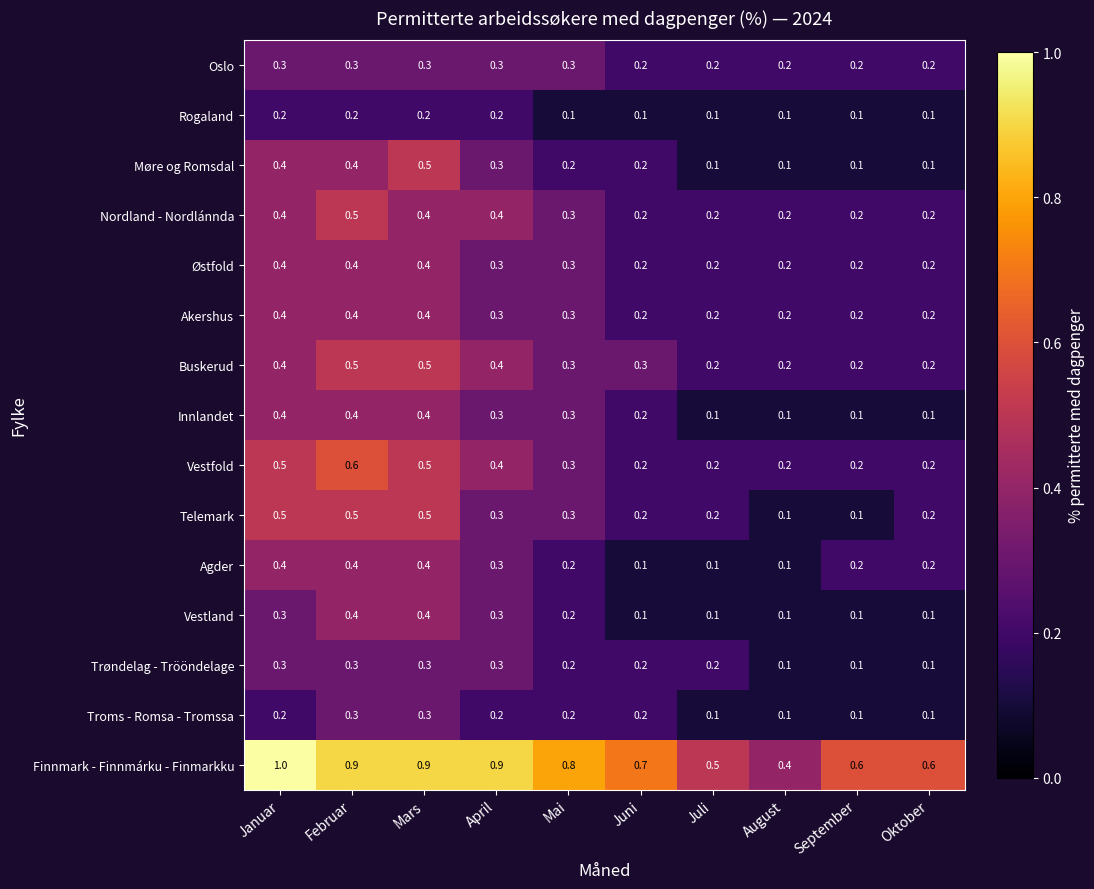

Which series has the widest spread of values?

Finnmark - Finnmárku - Finmarkku